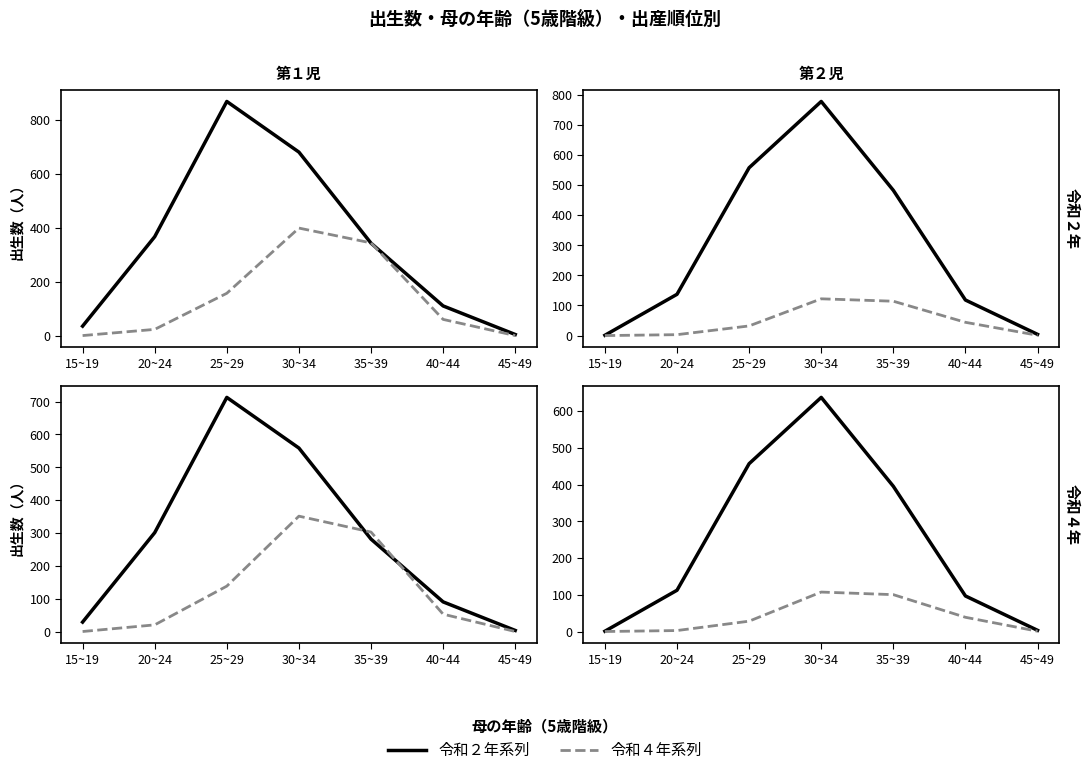

What is the approximate value of 令和２年系列 at 20~24?

112.3